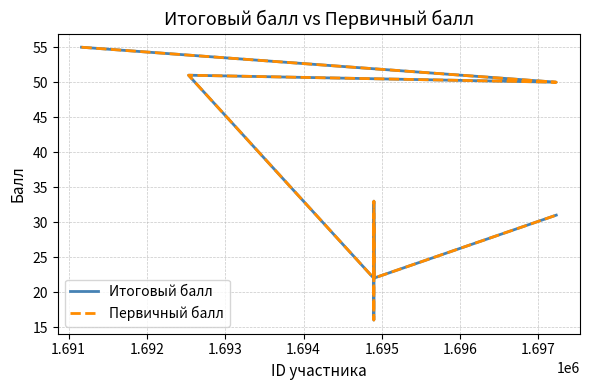

Does the chart have visible grid lines?

Yes